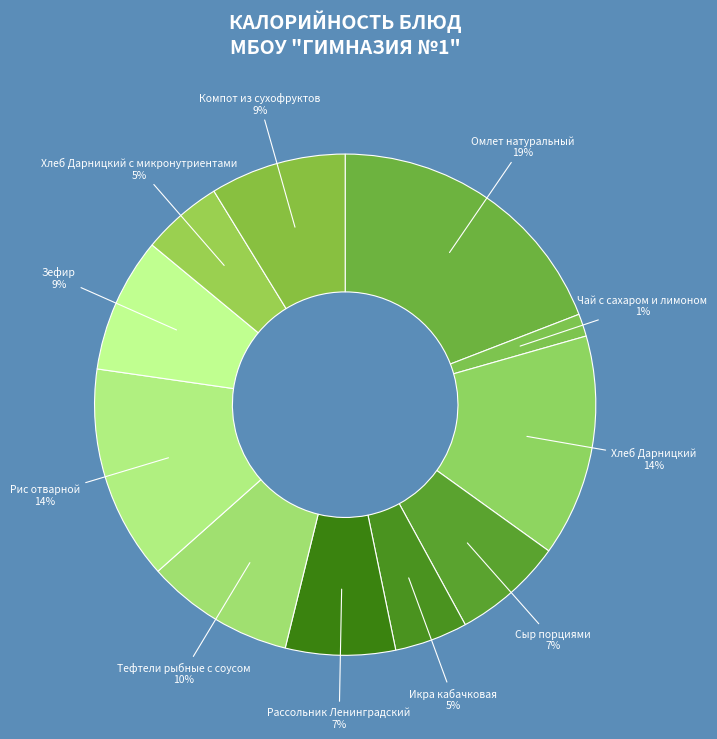

To the nearest percent, what is the difference between the largest and smallest slice percentages?

18%